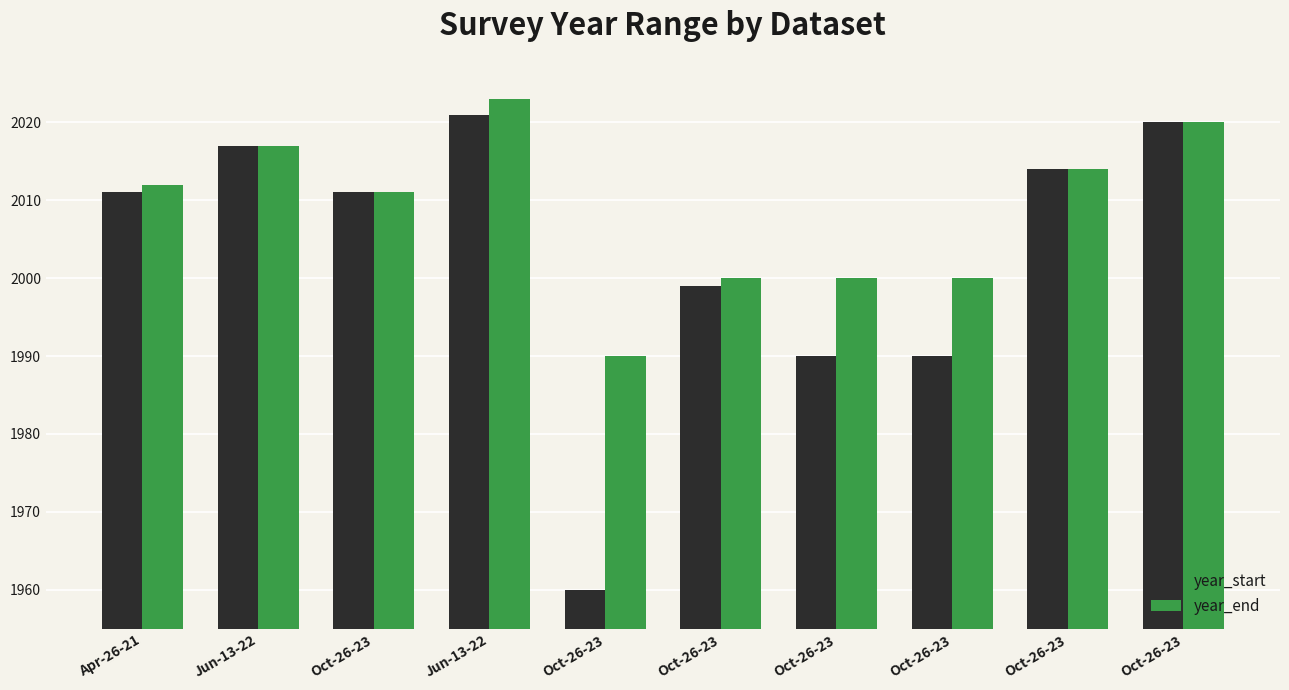

How many bars are there in total?

20